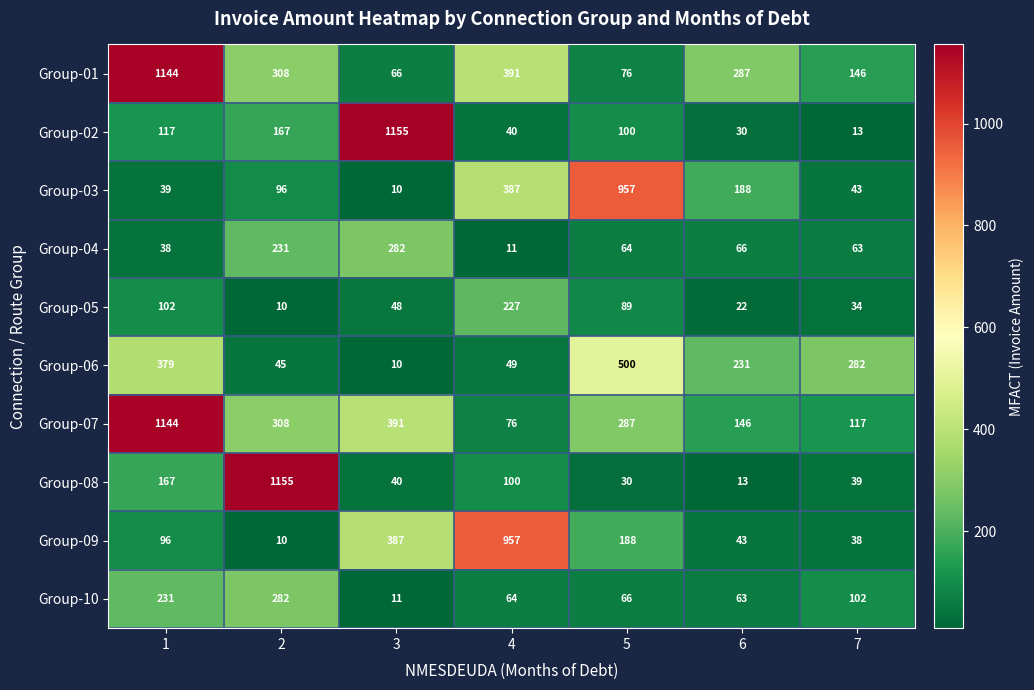

At 5, list the series in order from smallest to largest.

Group-08, Group-04, Group-10, Group-01, Group-05, Group-02, Group-09, Group-07, Group-06, Group-03